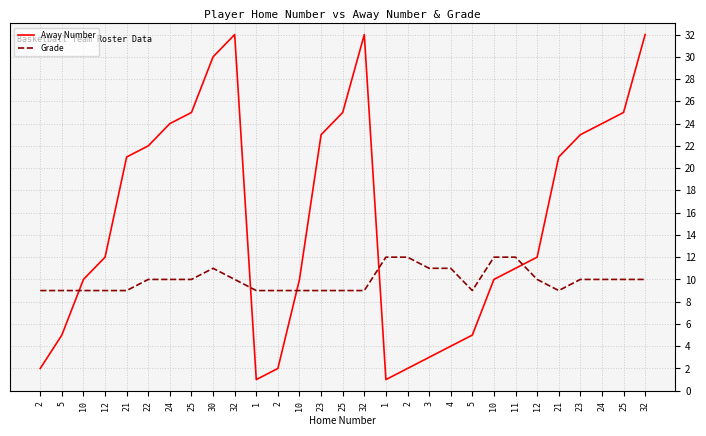

The Grade series shows 10 at 12. True or false?

True